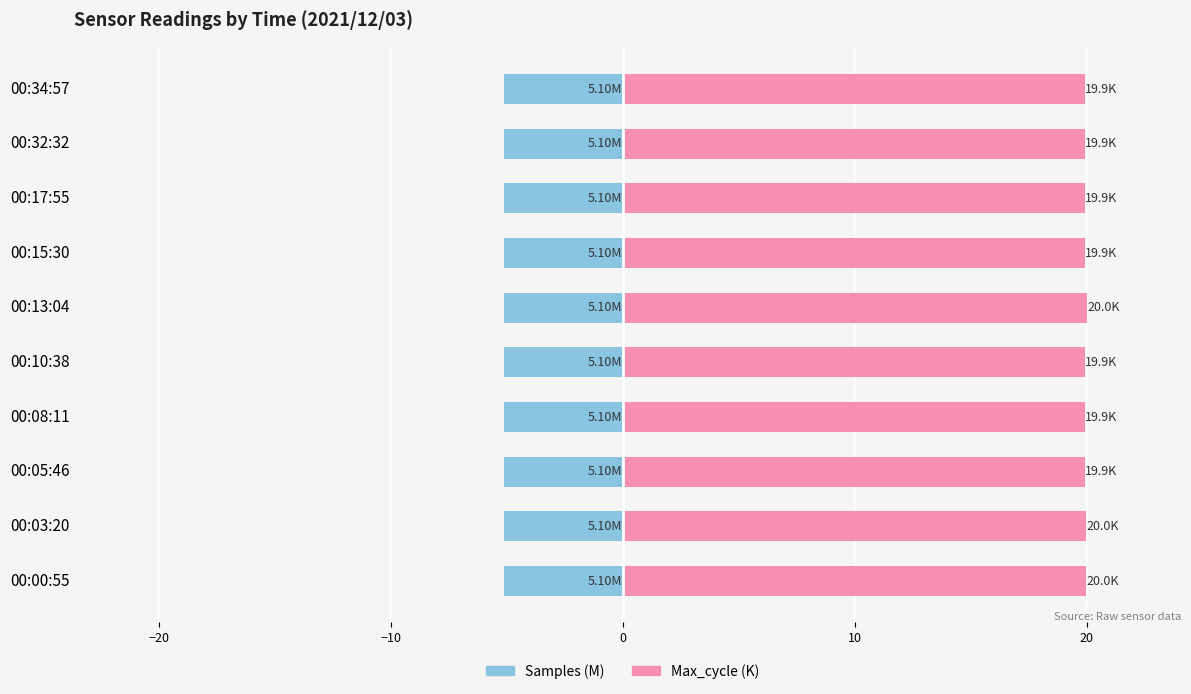

How many bars are there in each group?

2